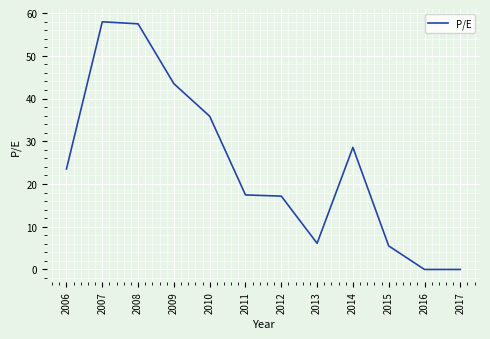

True or false: the data shows 0.0 at 2016.

True